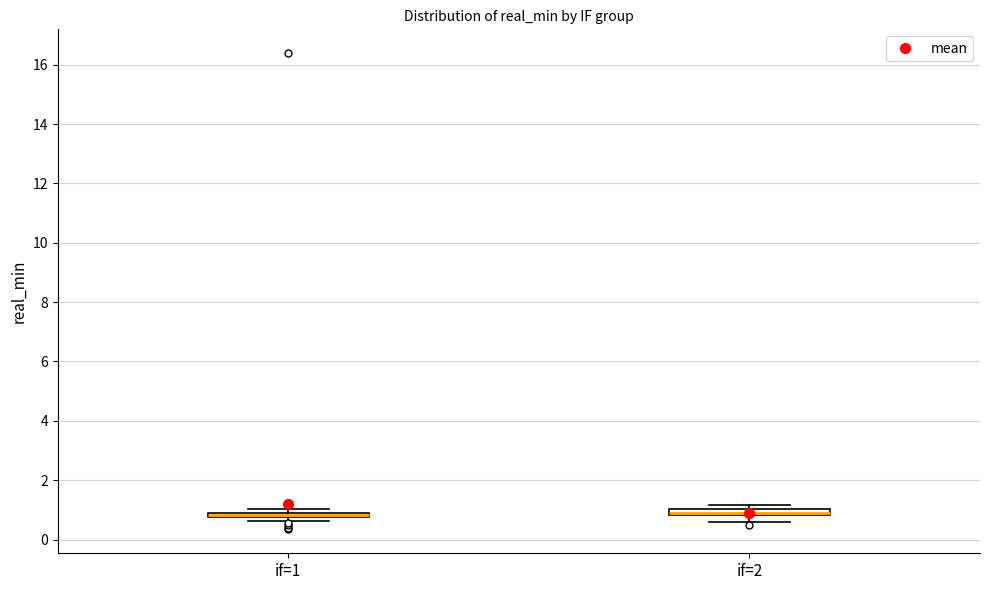

Where is the lower edge of the box for if=2 on the y-axis? The values are not printed on the chart, so give them approximately, as read against the axis.

0.8